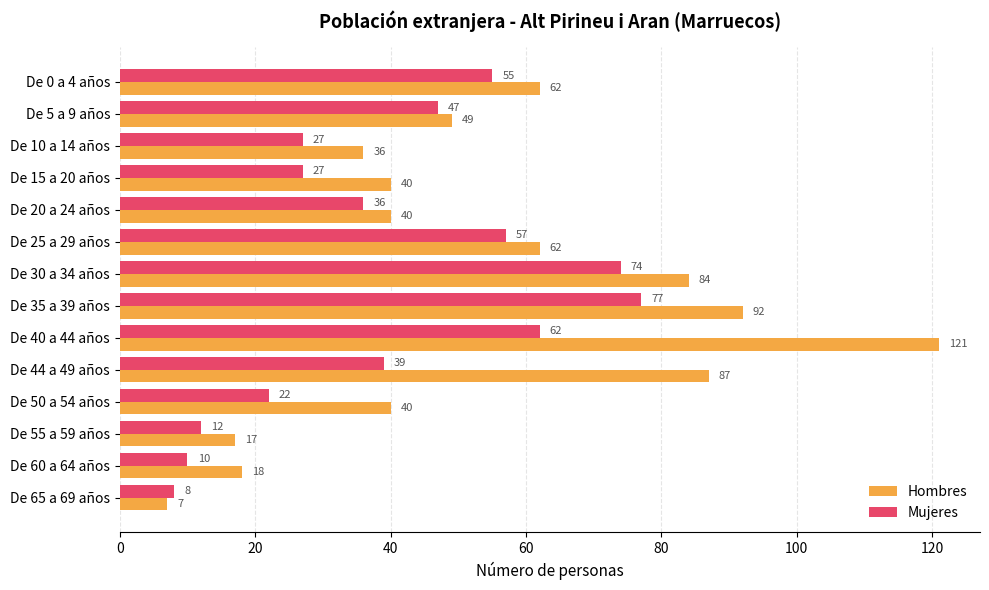

Is it true that Mujeres equals 10 at De 60 a 64 años?

True